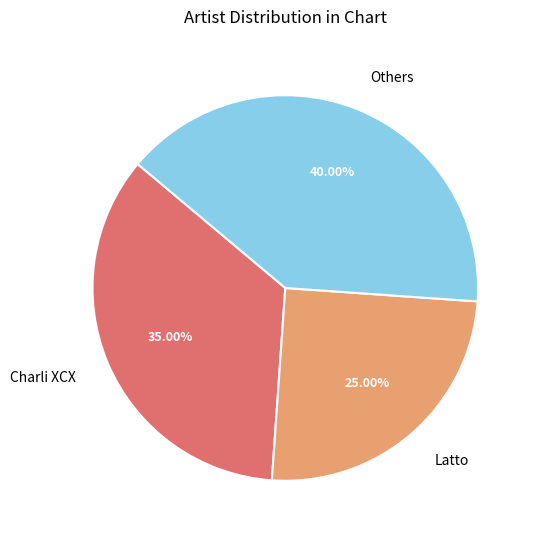

Which category has the smallest portion of the pie?

Latto